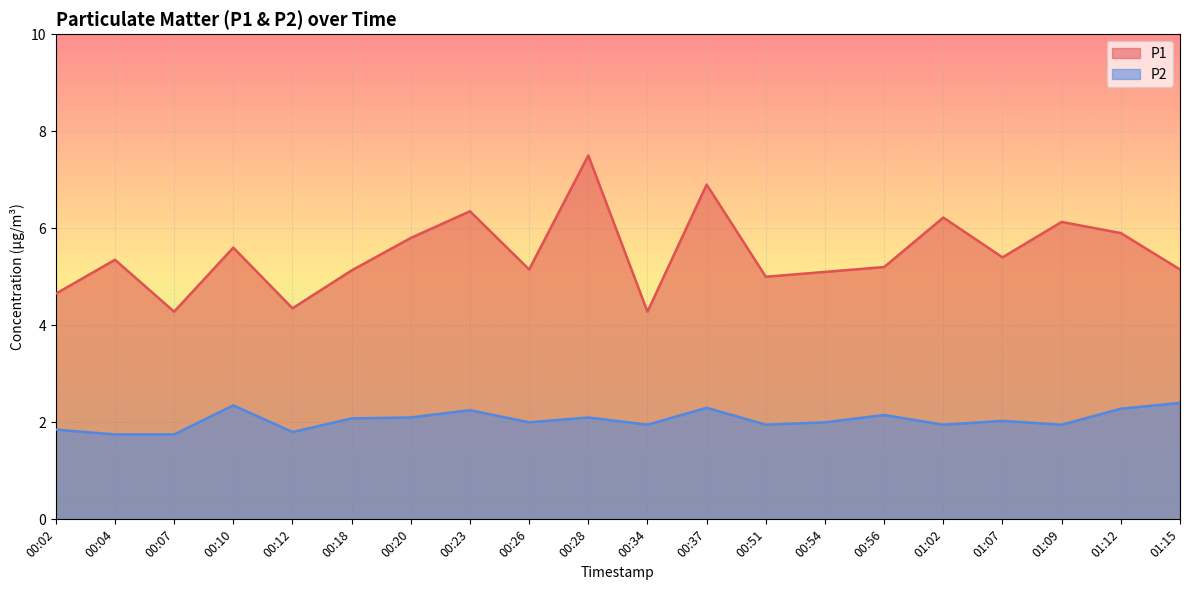

What is the spread (max minus min) of values at 00:26?

3.2